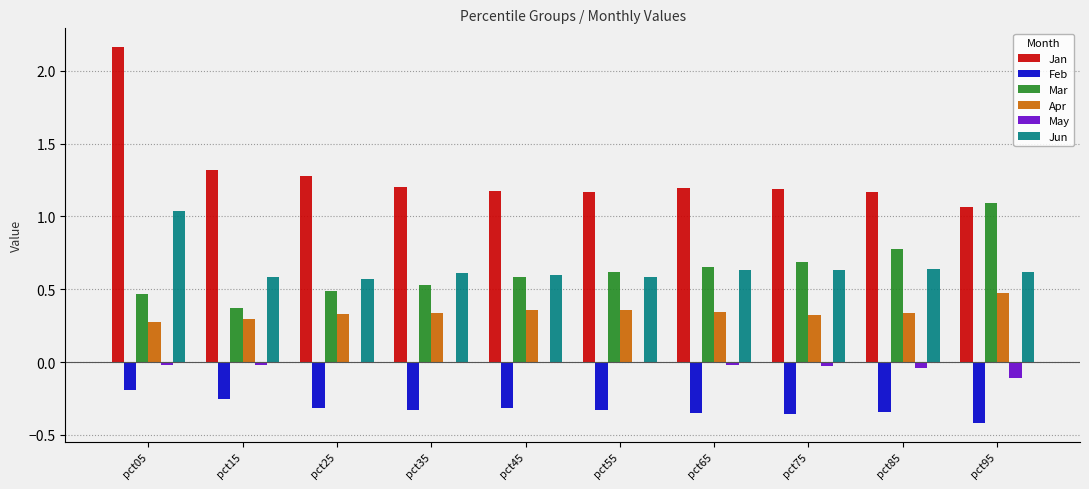

Is the value of Jan at pct55 greater than the value of Jun at pct15?

Yes